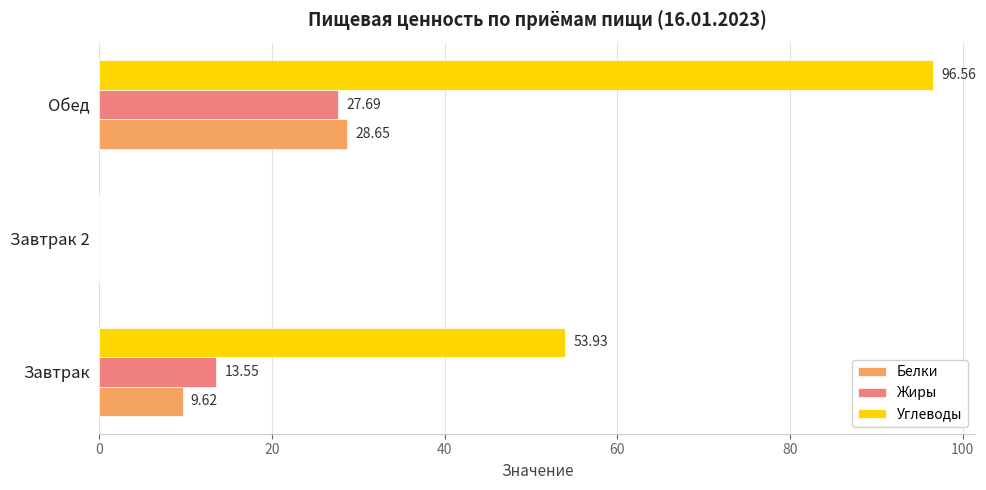

What is the sum of all Белки values?

38.3